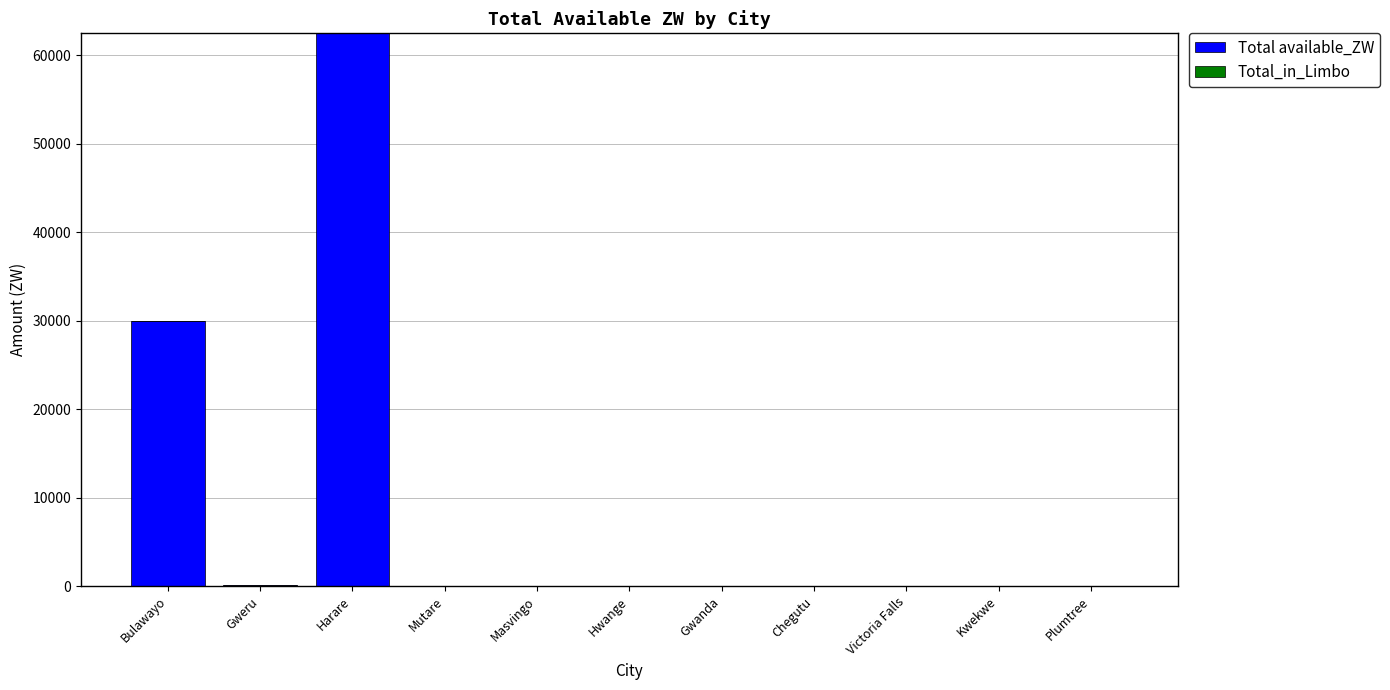

Which label corresponds to the largest value in the chart?

Harare